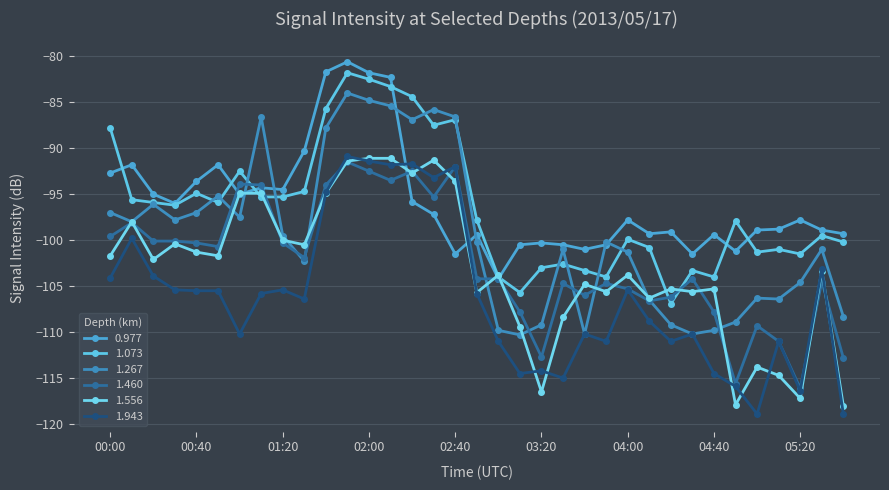

How many data points does each series have?

35